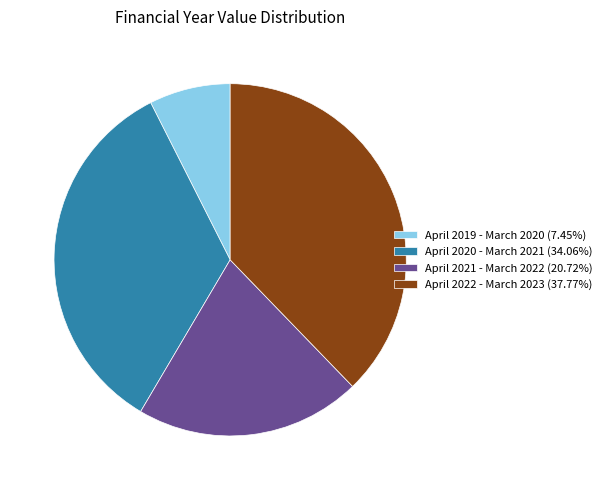

Between April 2020 - March 2021 and April 2021 - March 2022, which is larger?

April 2020 - March 2021